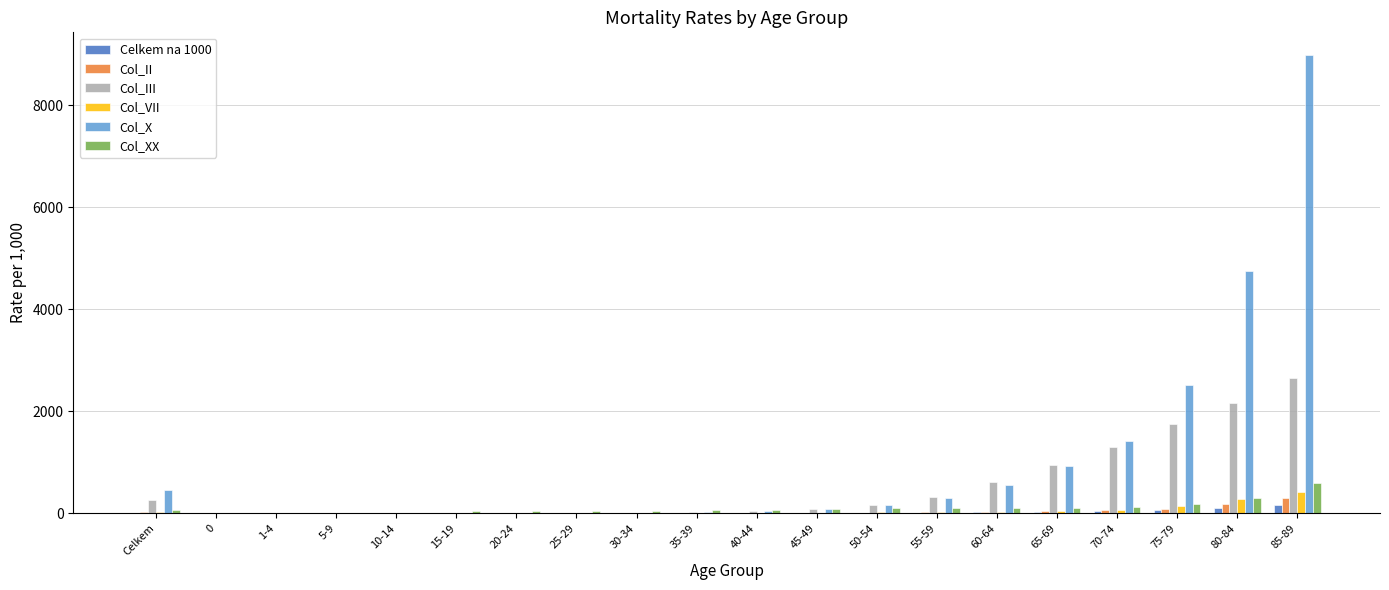

What is the greatest value displayed?

8976.7